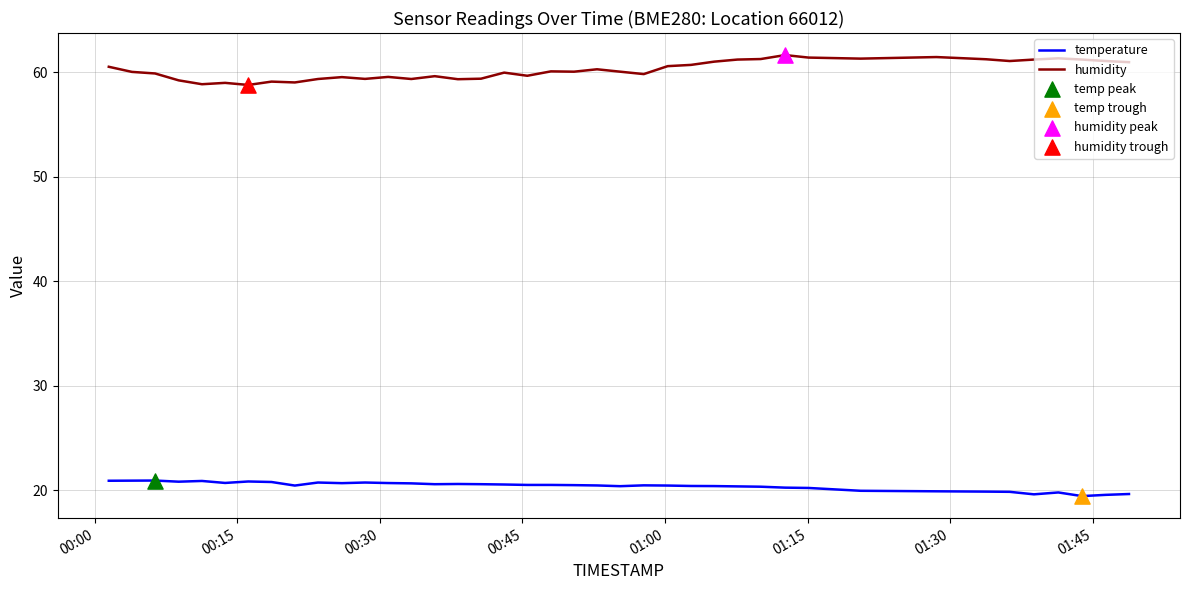

Which series has the largest total across all categories?

humidity